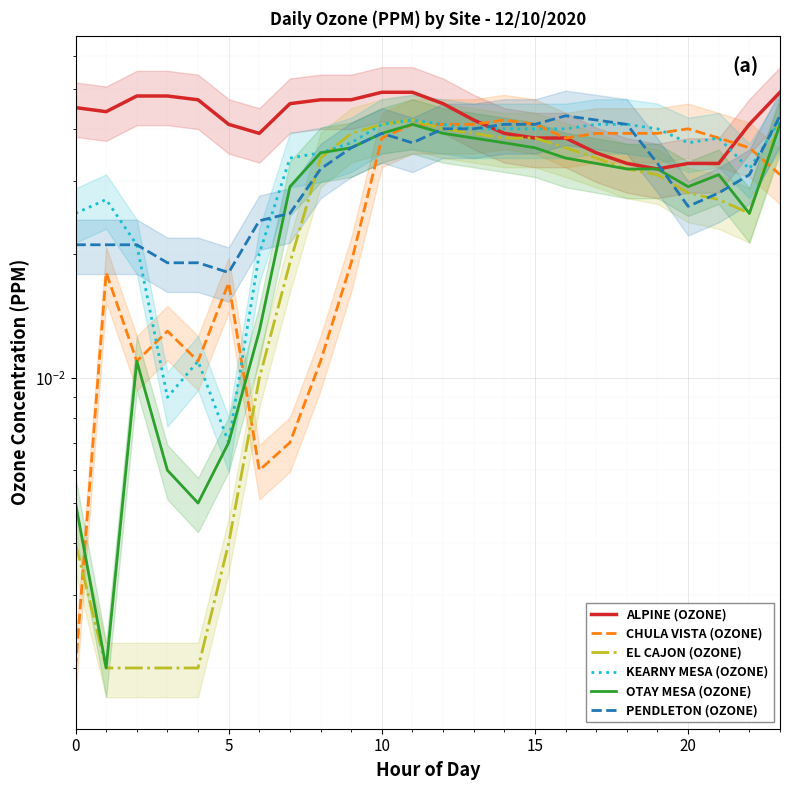

Which category has the highest value in the OTAY MESA (OZONE) series?

11